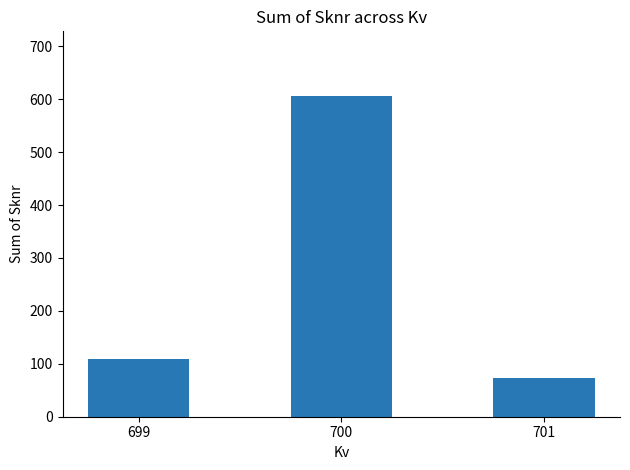

Between 699 and 701, which is larger?

699